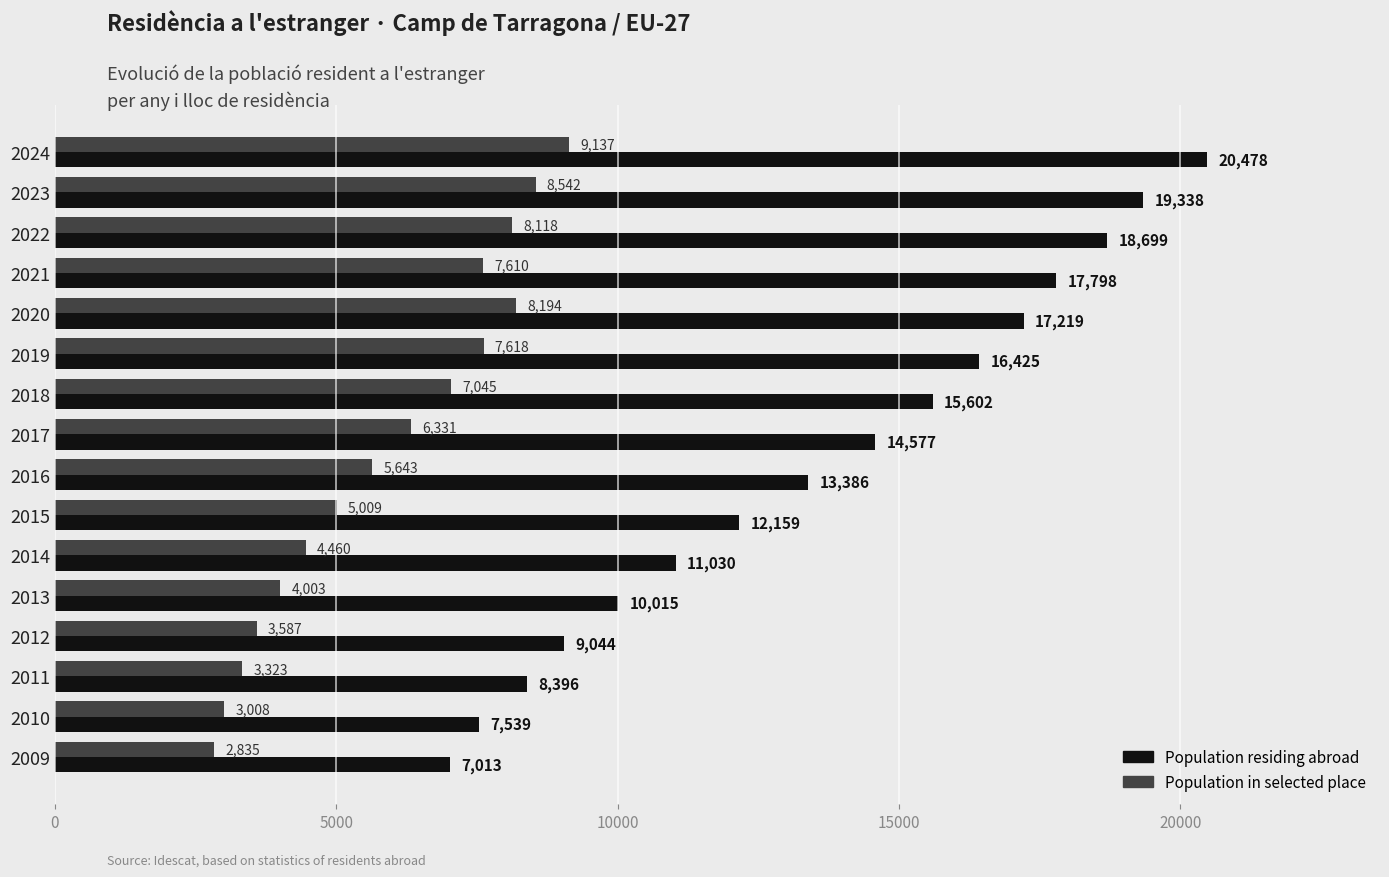

The Population residing abroad series shows 10015 at 2013. True or false?

True